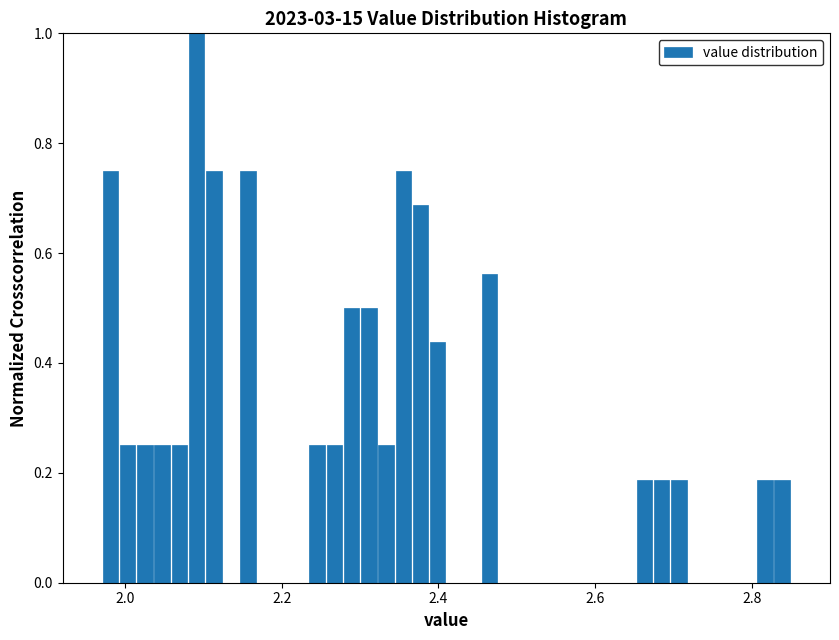

Around what value on the x-axis is the tallest bar? Give the approximate position of its centre, as read against the axis.

2.10